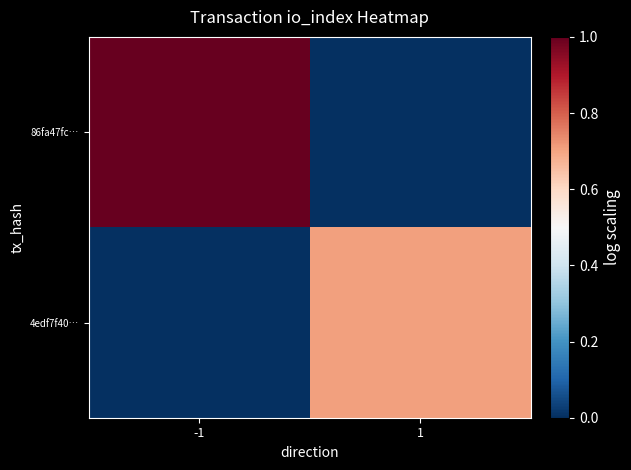

Reading left to right, list all the values displayed in this chart.

86fa47fc…: -1=1.0	1=0.0
4edf7f40…: -1=0.0	1=0.7